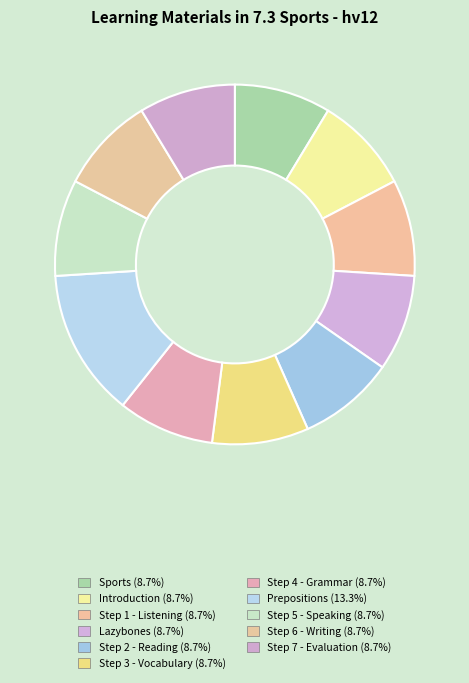

True or false: Prepositions accounts for 20% of the total.

False